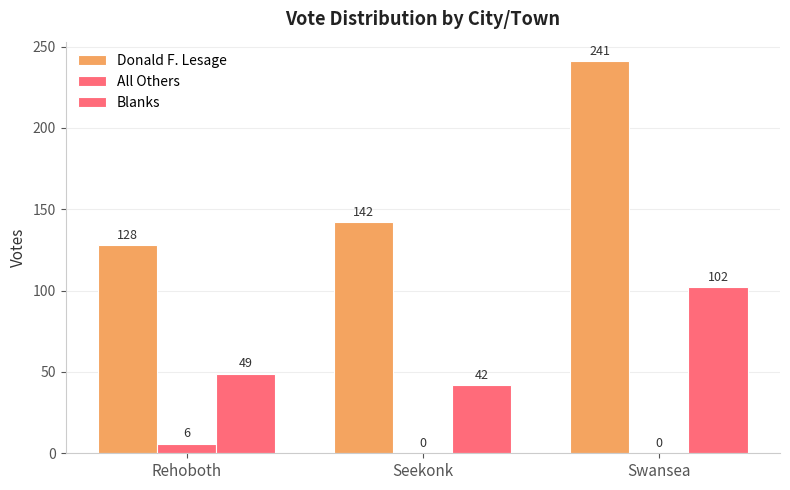

Reading right to left, extract all data points from this chart.

Donald F. Lesage: Swansea=241	Seekonk=142	Rehoboth=128
All Others: Swansea=0	Seekonk=0	Rehoboth=6
Blanks: Swansea=102	Seekonk=42	Rehoboth=49